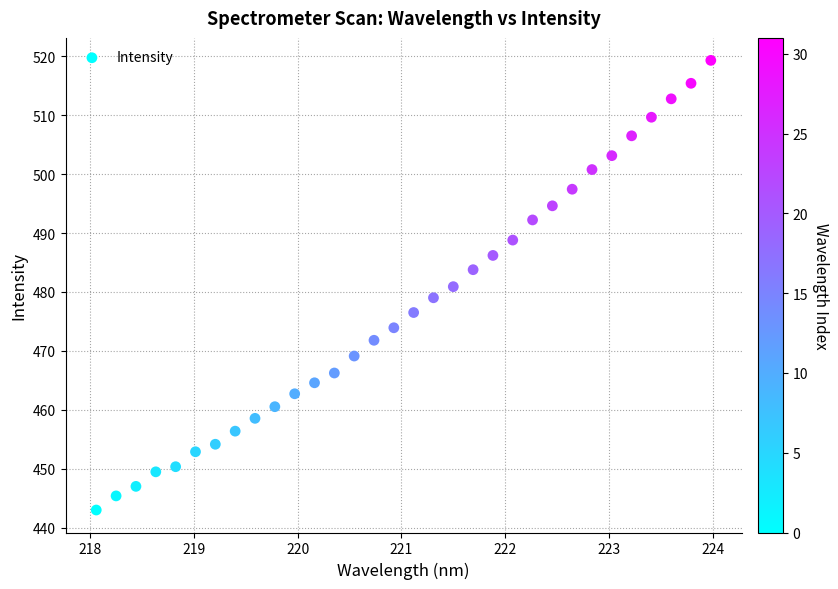

What is the range of X values (max minus min)?

5.9